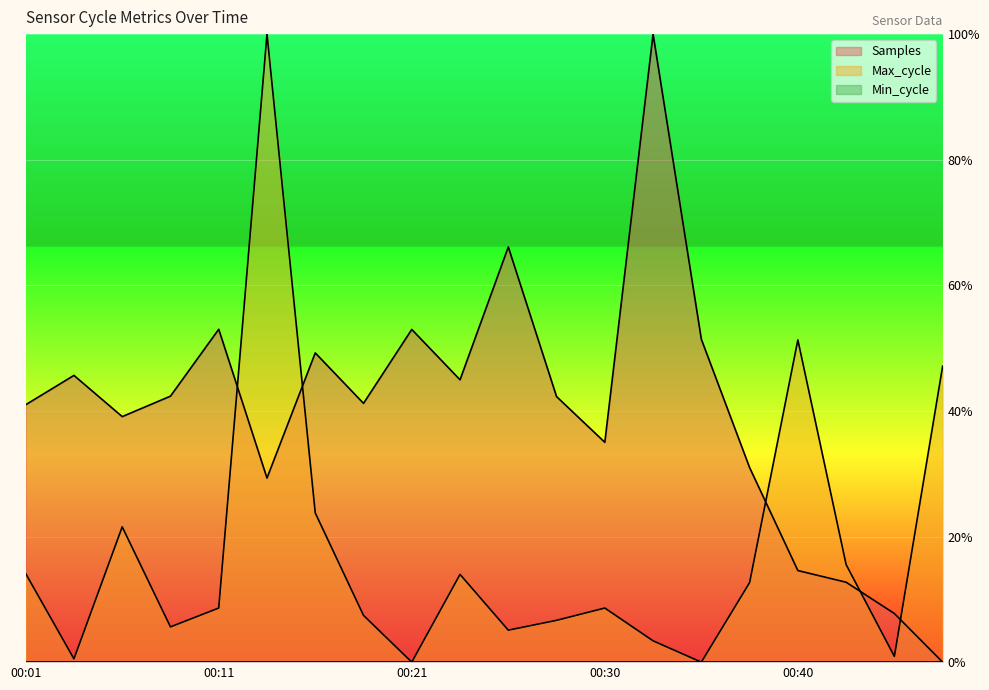

True or false: Samples and Max_cycle cross at least once.

True